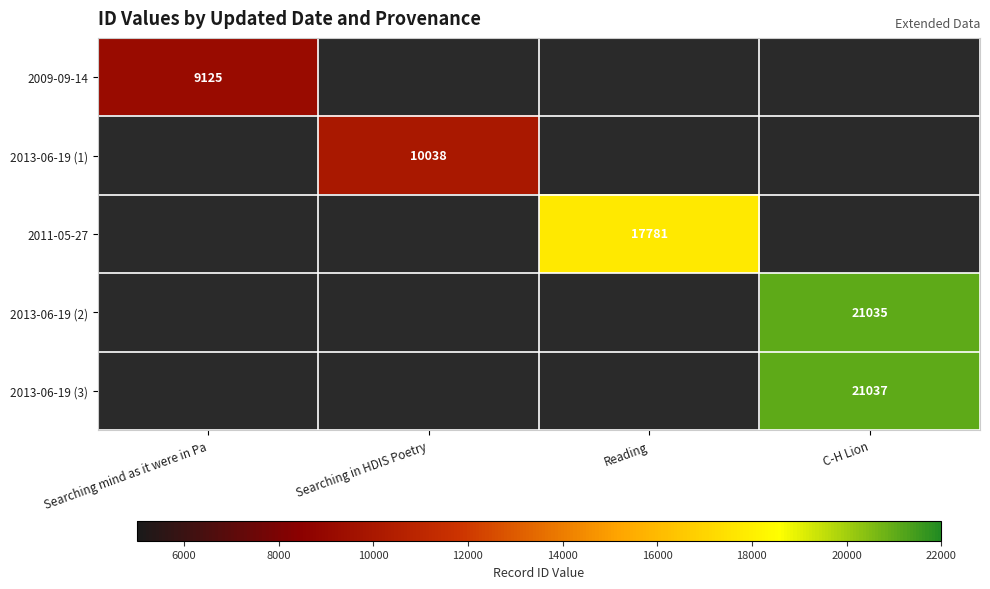

The 2011-05-27 series shows 17781 at Reading. True or false?

True